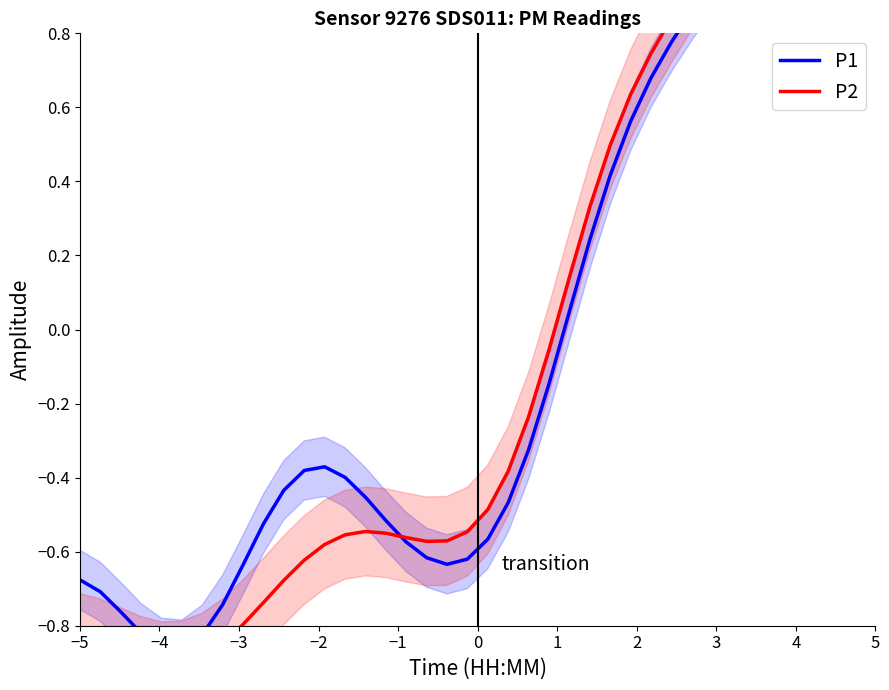

How many interior local peaks does the P1 series have?

1